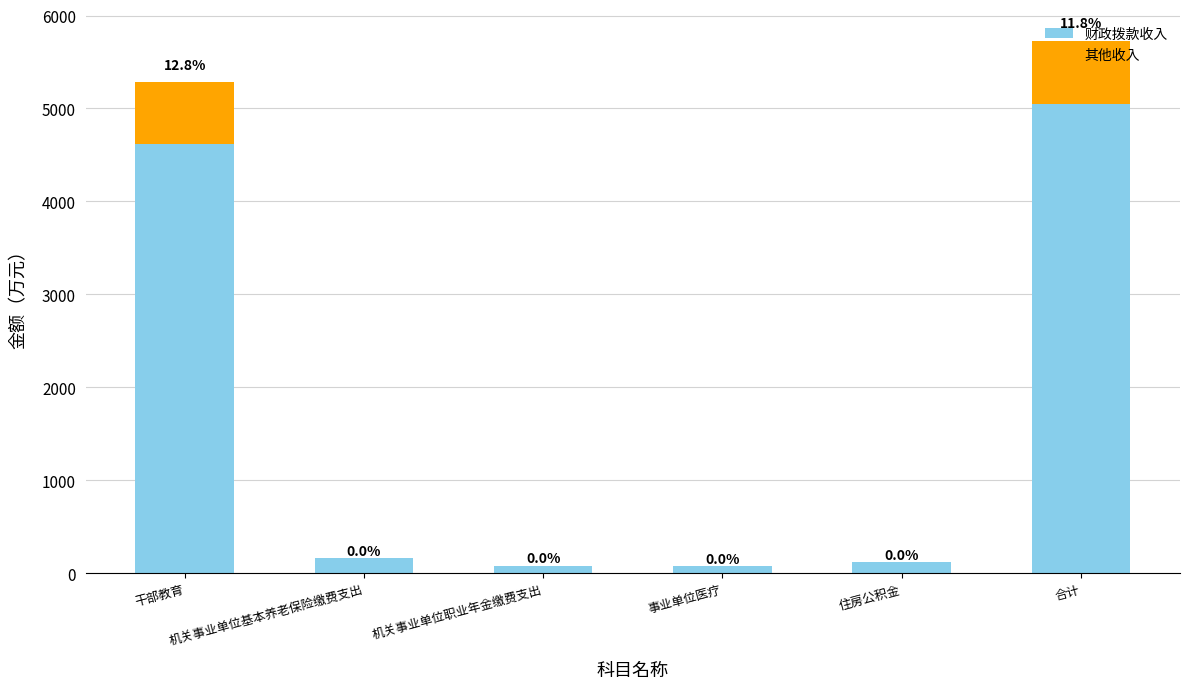

What is the maximum value for 财政拨款收入?

5050.7